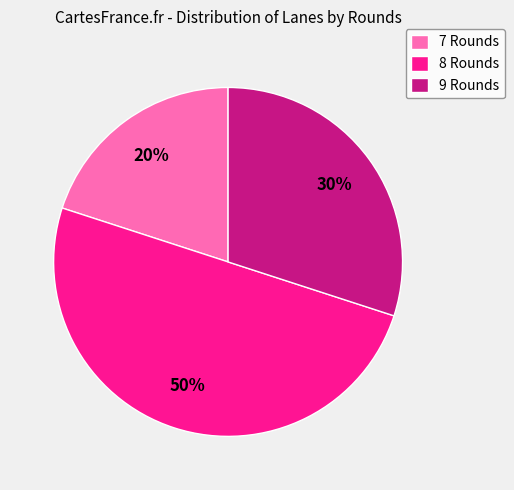

What is the ratio of the value at 8 Rounds to the value at 7 Rounds?

2.5